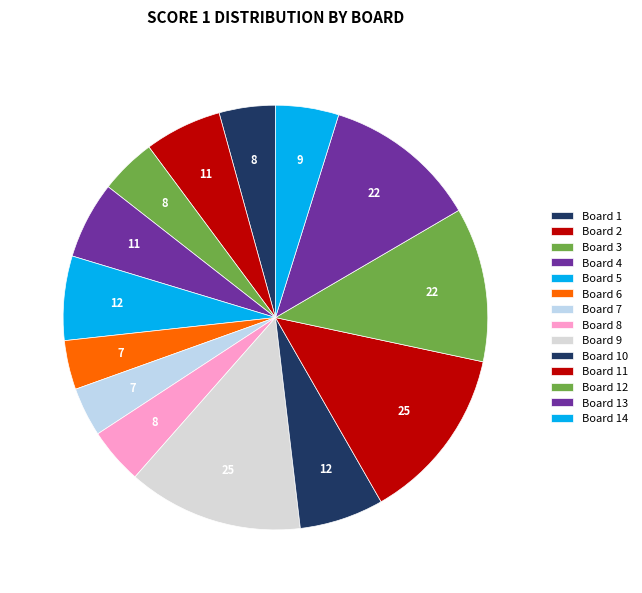

How many slices are in this pie chart?

14